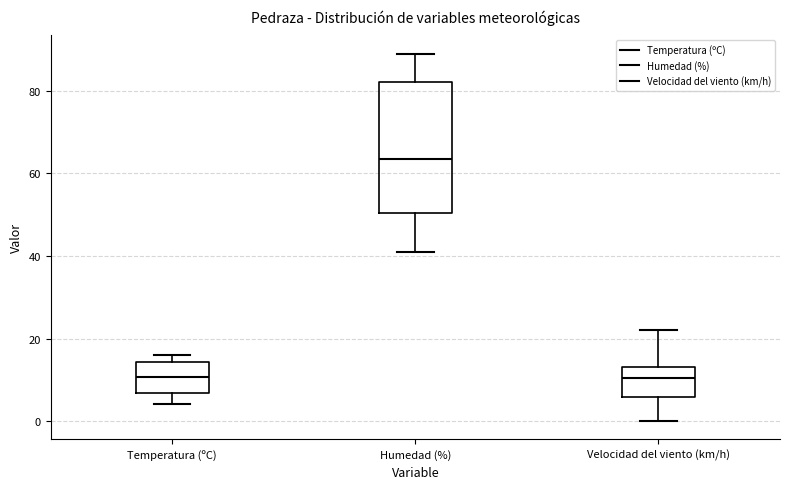

Reading left to right, transcribe this box plot: for each box, give where its median line is, the range the box spans, and where its two whiskers end, as read against the y-axis. The values are not printed on the chart, so give them approximately, as read against the axis.

Temperatura (ºC): median 10, box 6 to 14, whiskers 4 to 16
Humedad (%): median 64, box 50 to 82, whiskers 42 to 90
Velocidad del viento (km/h): median 10, box 6 to 14, whiskers 0 to 22